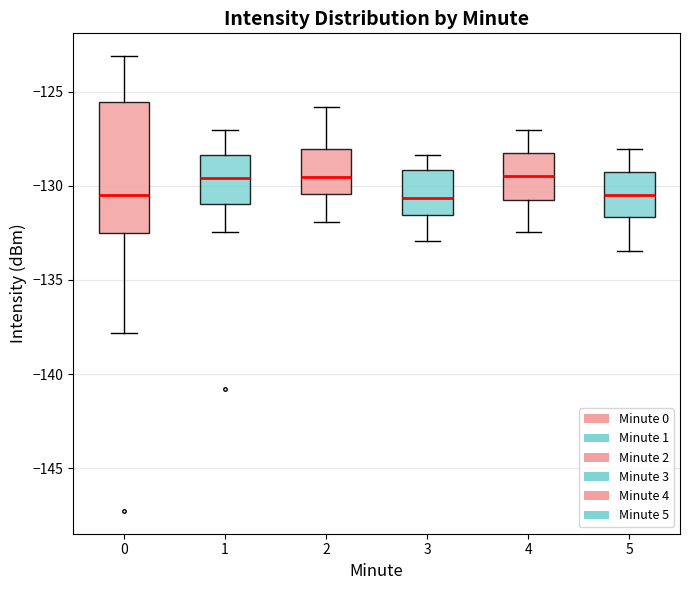

Reading left to right, transcribe this box plot: for each box, give where its median line is, the range the box spans, and where its two whiskers end, as read against the y-axis. The values are not printed on the chart, so give them approximately, as read against the axis.

0: median -130.5, box -132.5 to -125.5, whiskers -138.0 to -123.0
1: median -129.5, box -131.0 to -128.5, whiskers -132.5 to -127.0
2: median -129.5, box -130.5 to -128.0, whiskers -132.0 to -126.0
3: median -130.5, box -131.5 to -129.0, whiskers -133.0 to -128.5
4: median -129.5, box -131.0 to -128.5, whiskers -132.5 to -127.0
5: median -130.5, box -131.5 to -129.5, whiskers -133.5 to -128.0